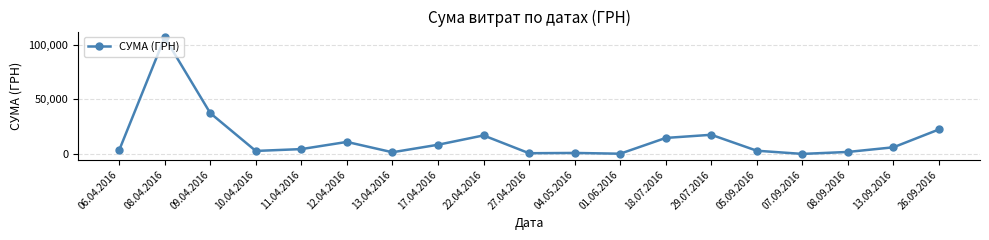

At which label does the data first exceed 4485?

08.04.2016